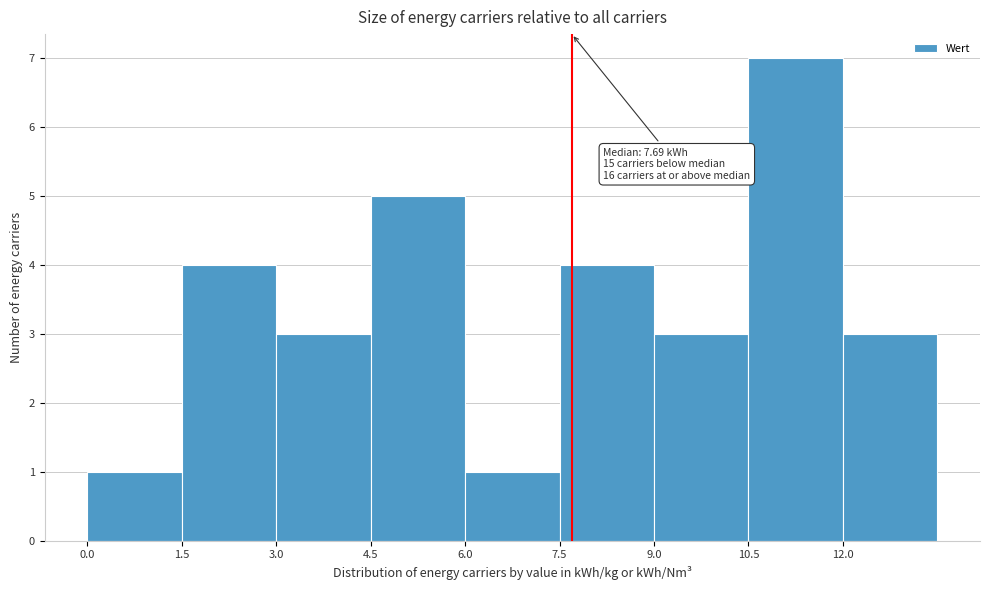

Over which range of the x-axis is the bar tallest?

10.5 to 12.0